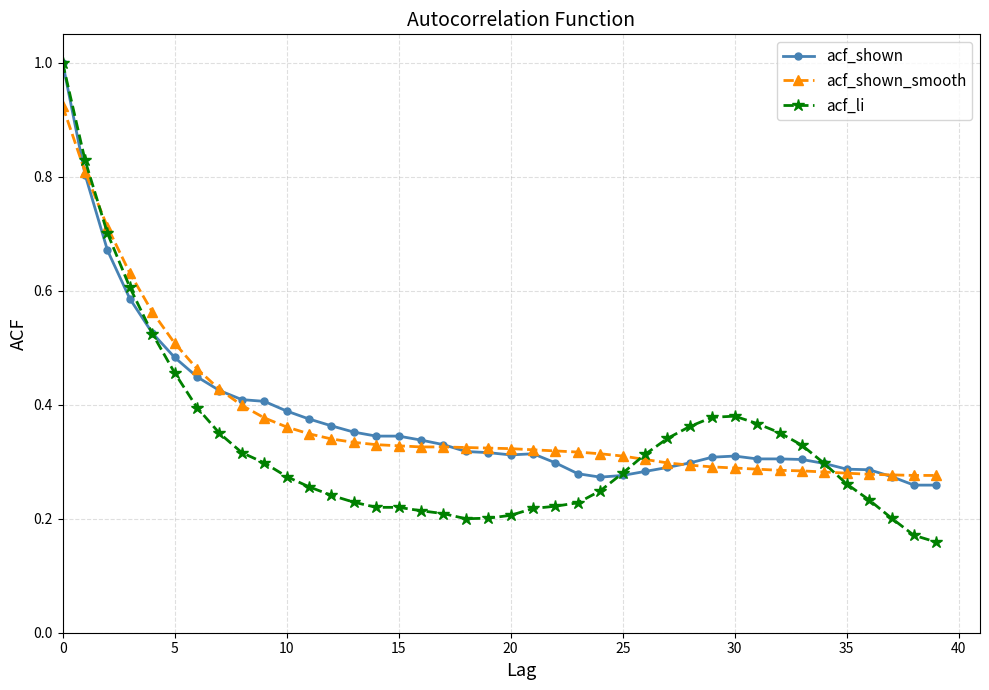

What is the highest value of the acf_shown series?

1.0